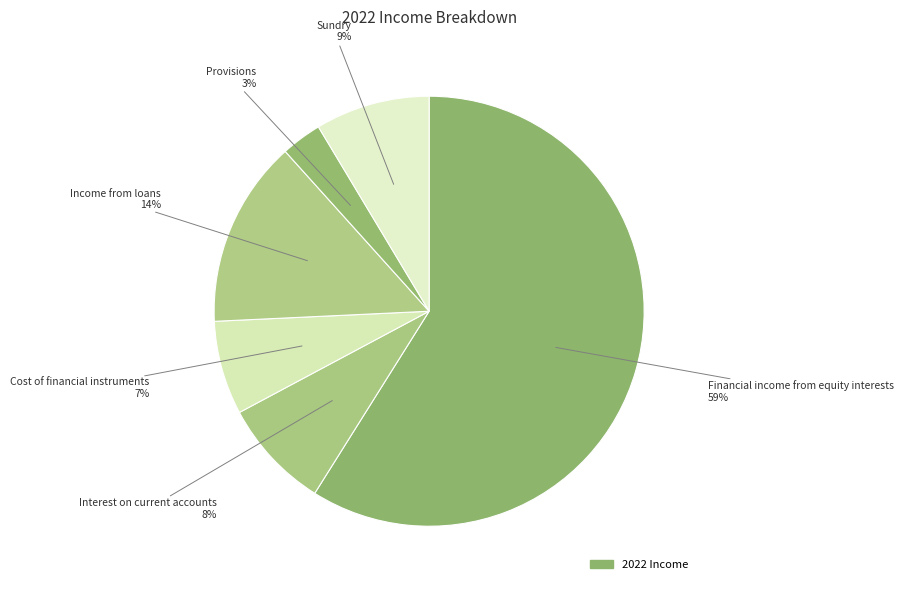

Which slice is the largest?

Financial income from equity interests